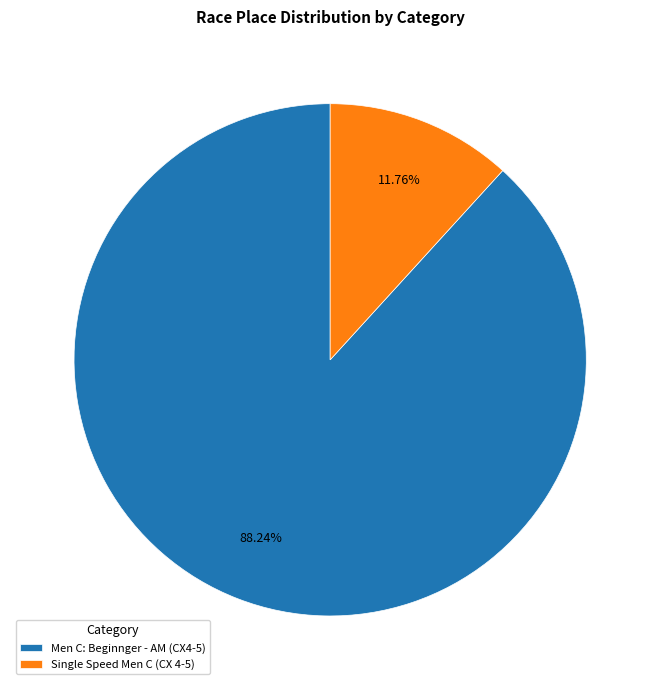

What percentage do Single Speed Men C (CX 4-5) and Men C: Beginnger - AM (CX4-5) together represent?

100.0%